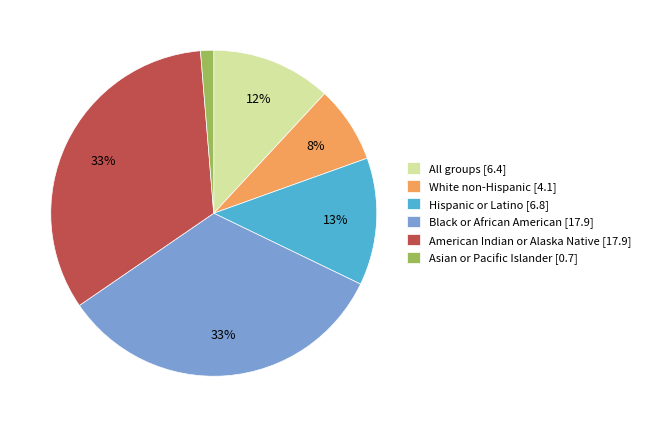

The Black or African American slice represents 25% of the pie. True or false?

False